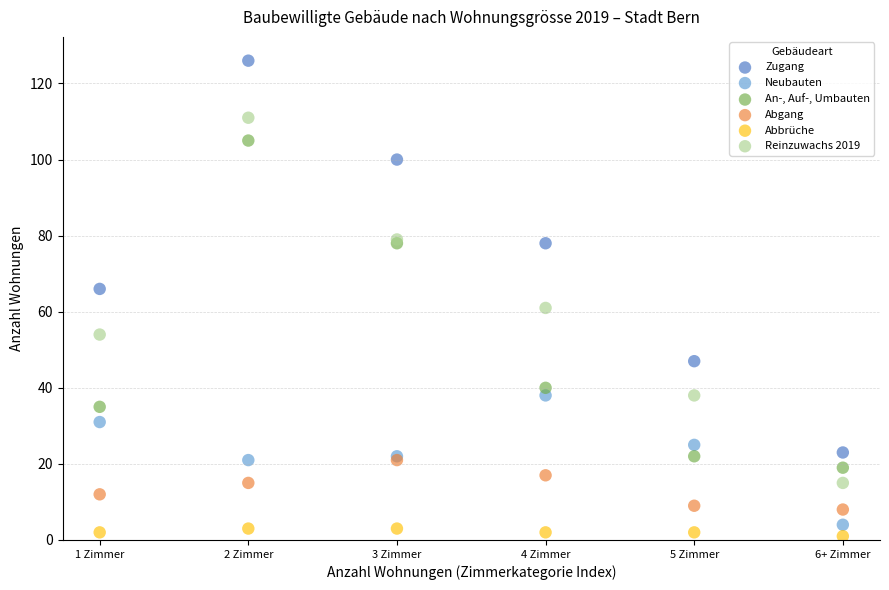

What are all the series names shown in the legend?

Zugang, Neubauten, An-, Auf-, Umbauten, Abgang, Abbrüche, Reinzuwachs 2019